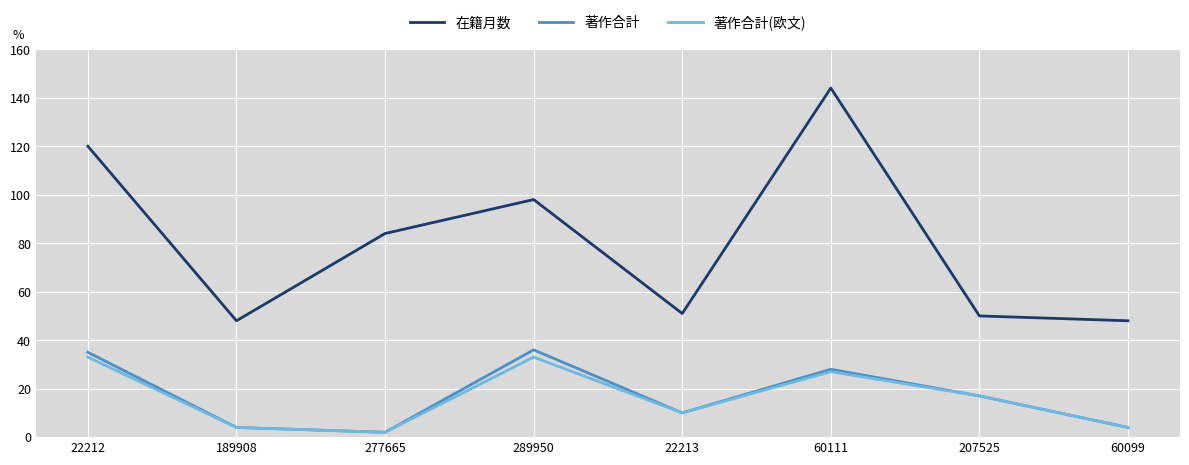

At which label does 著作合計(欧文) first exceed 17?

22212